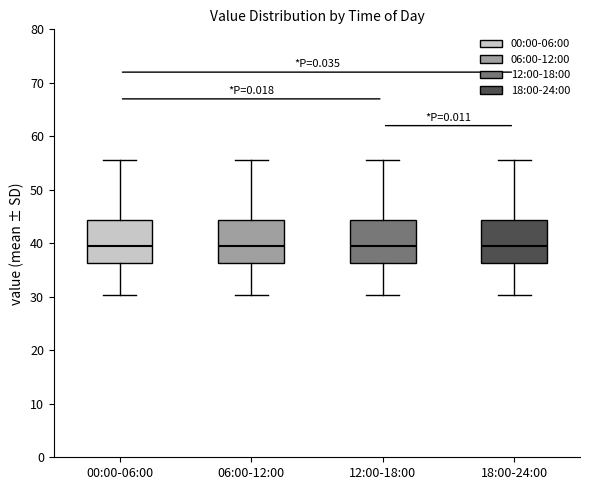

Reading left to right, read every box against the y-axis: the position of its median line, the range the box covers, and the ends of its whiskers. The values are not printed on the chart, so give them approximately, as read against the axis.

00:00-06:00: median 40, box 36 to 44, whiskers 30 to 56
06:00-12:00: median 40, box 36 to 44, whiskers 30 to 56
12:00-18:00: median 40, box 36 to 44, whiskers 30 to 56
18:00-24:00: median 40, box 36 to 44, whiskers 30 to 56